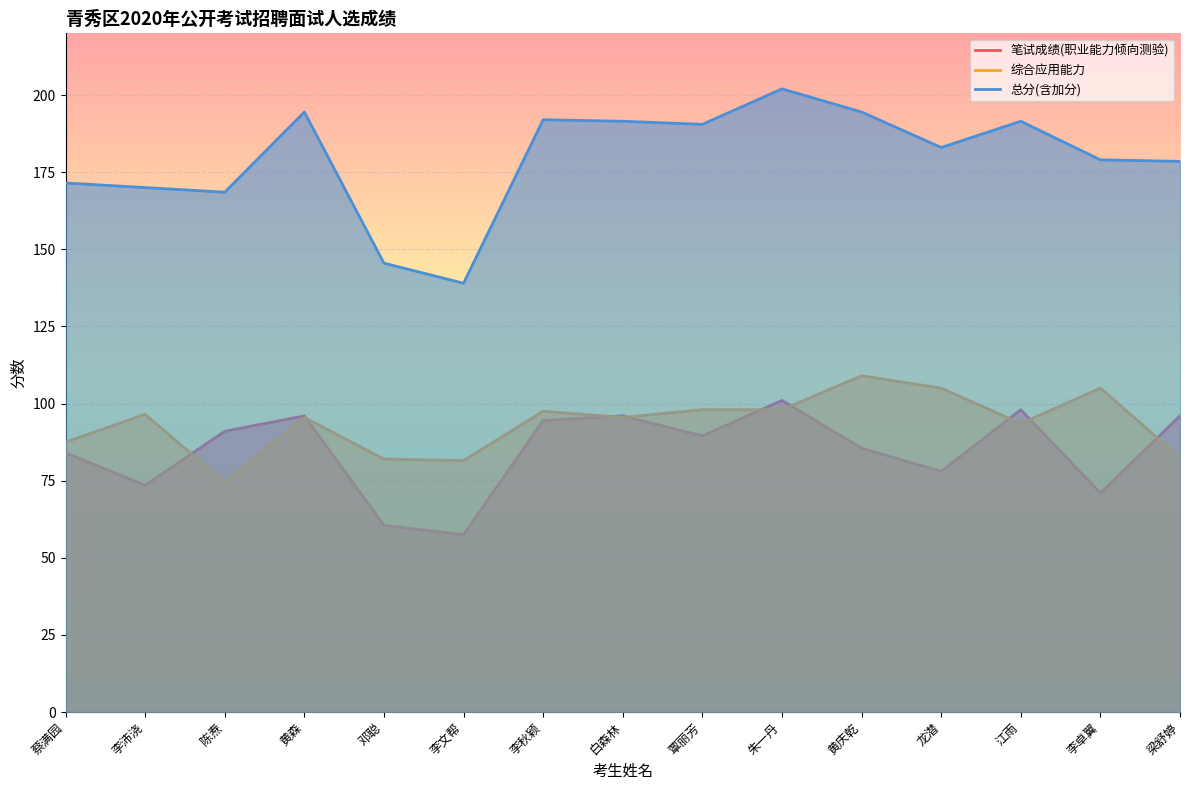

How many interior local peaks does the 笔试成绩(职业能力倾向测验) series have?

4